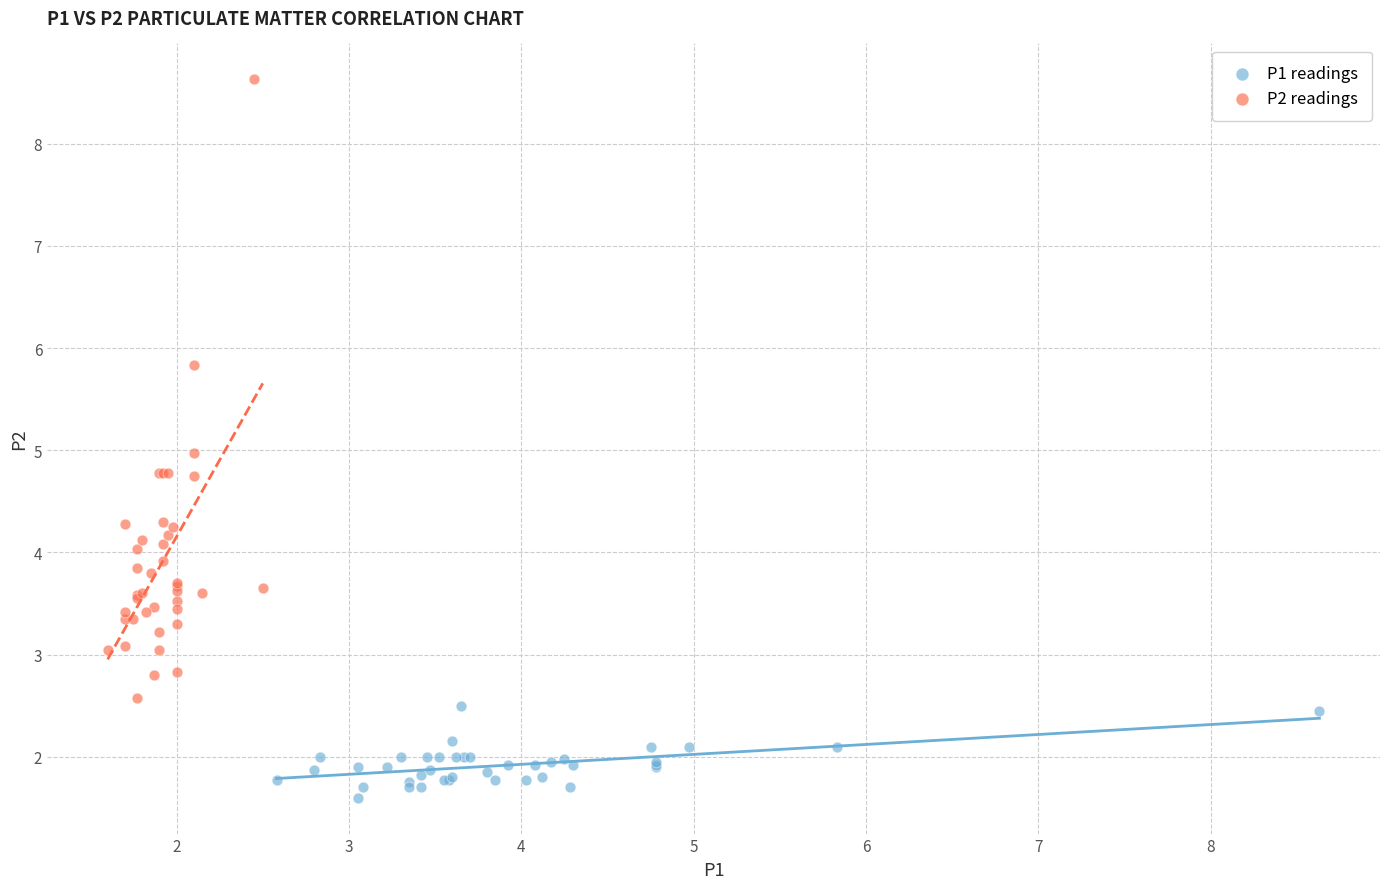

Which series contains the lowest Y value?

P1 readings